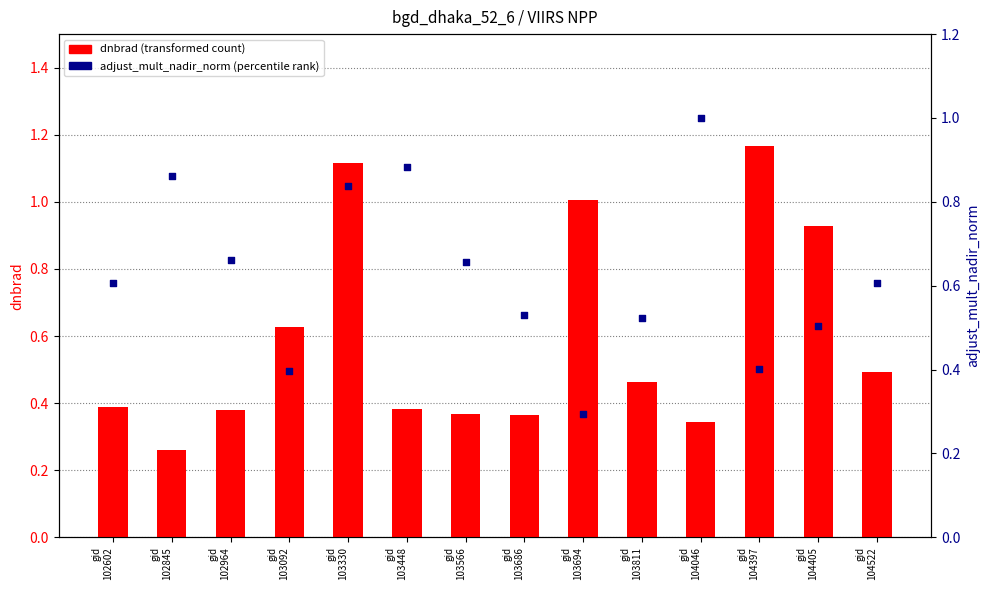

Which series has the largest Y range (max minus min)?

dnbrad